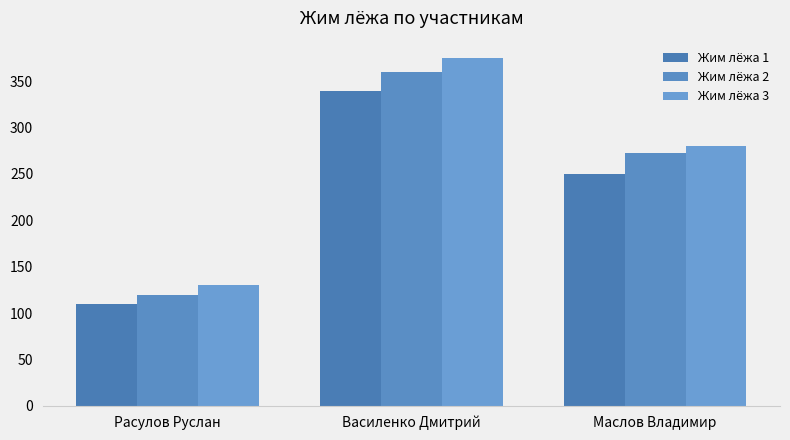

What position from the left is Василенко Дмитрий?

2